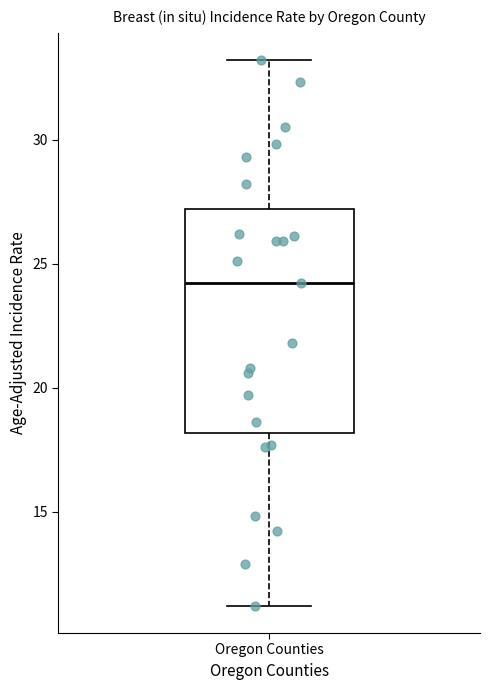

Where does the lower whisker of the box for Oregon Counties end on the y-axis? The values are not printed on the chart, so give them approximately, as read against the axis.

11